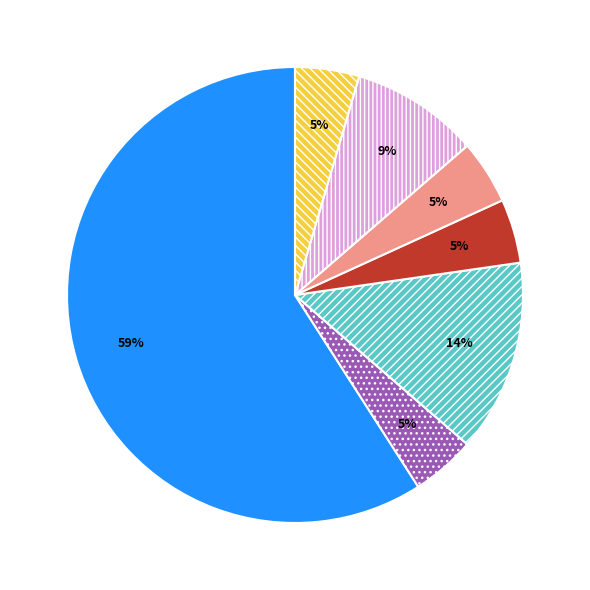

To the nearest percent, what is the average slice percentage?

14%